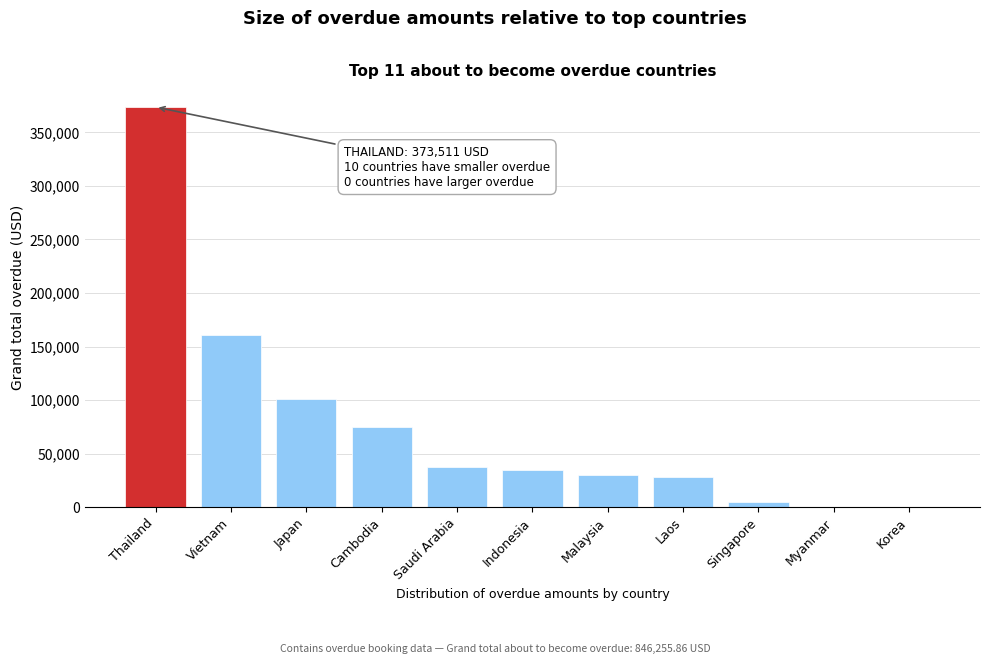

At which category does the chart reach its peak across all series?

Thailand